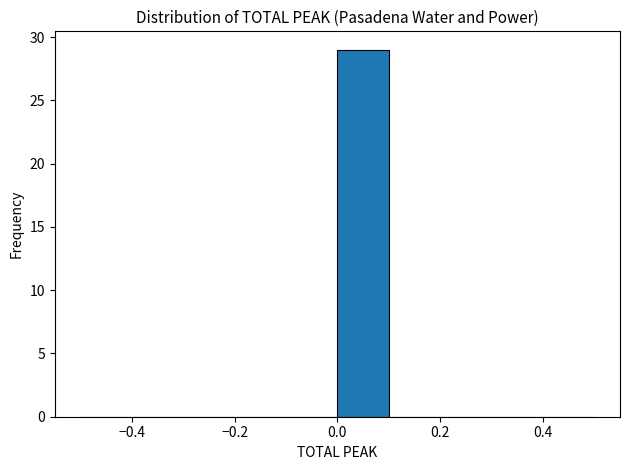

Reading left to right, transcribe this chart: for each bar, give the range it covers on the x-axis and its height. The values are not printed on the chart, so give them approximately, as read against the axis.

-0.5 to -0.4: 0
-0.4 to -0.3: 0
-0.3 to -0.2: 0
-0.2 to -0.1: 0
-0.1 to 0.0: 0
0.0 to 0.1: 29
0.1 to 0.2: 0
0.2 to 0.3: 0
0.3 to 0.4: 0
0.4 to 0.5: 0